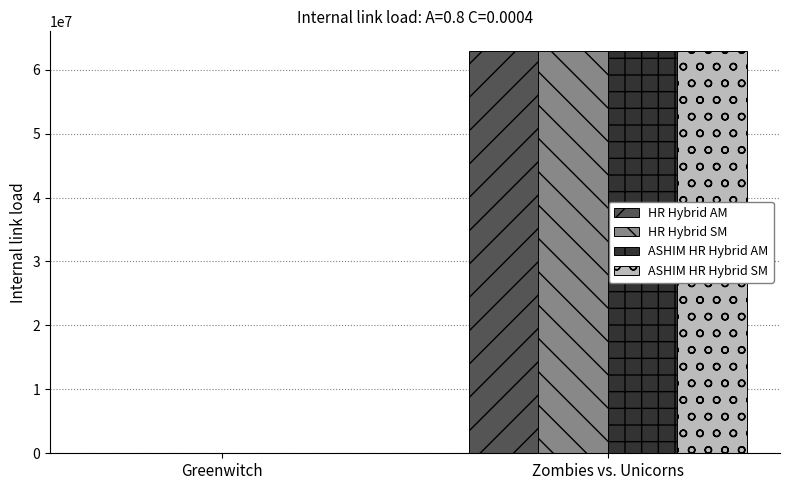

At which category does the chart reach its peak across all series?

Zombies vs. Unicorns